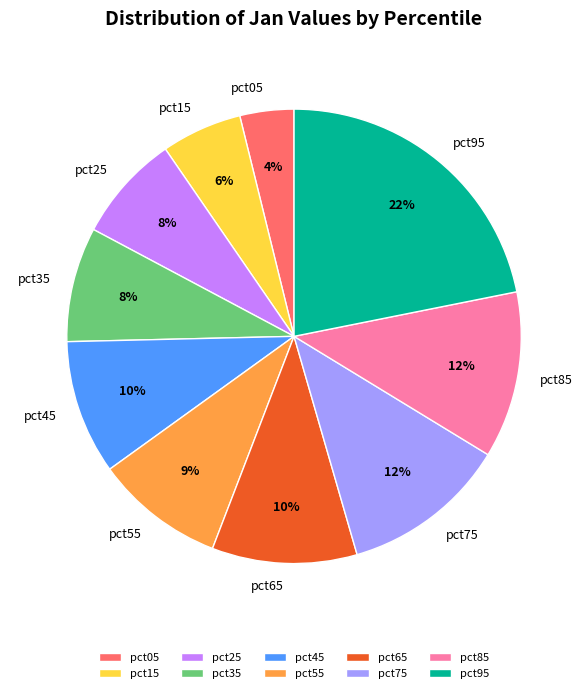

Which has a higher value, pct85 or pct05?

pct85